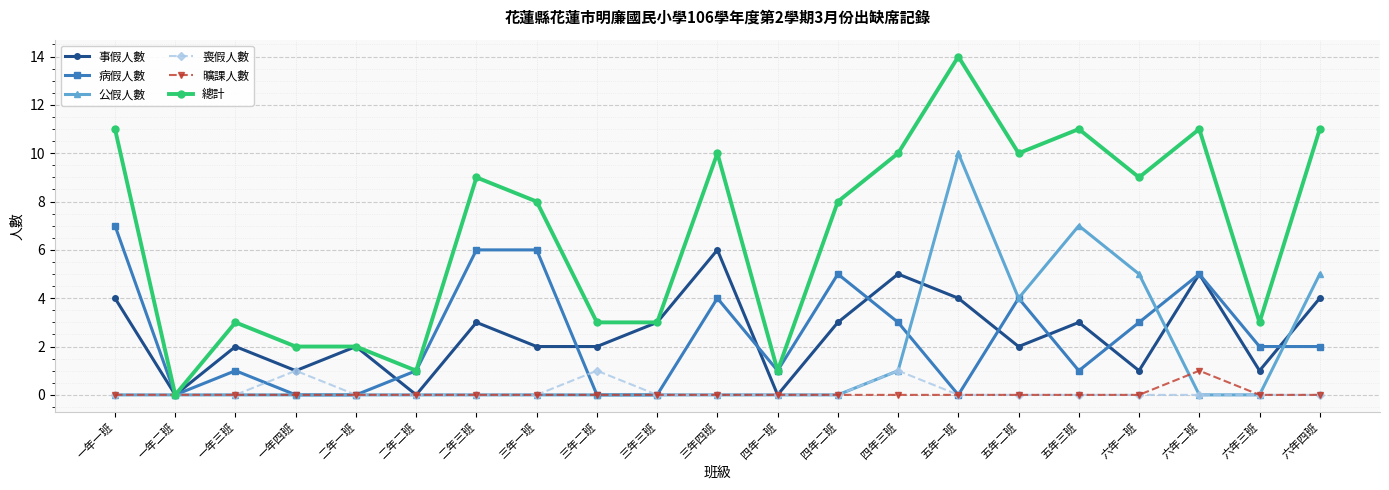

True or false: 事假人數 has more than 1 points higher than both neighbors.

True